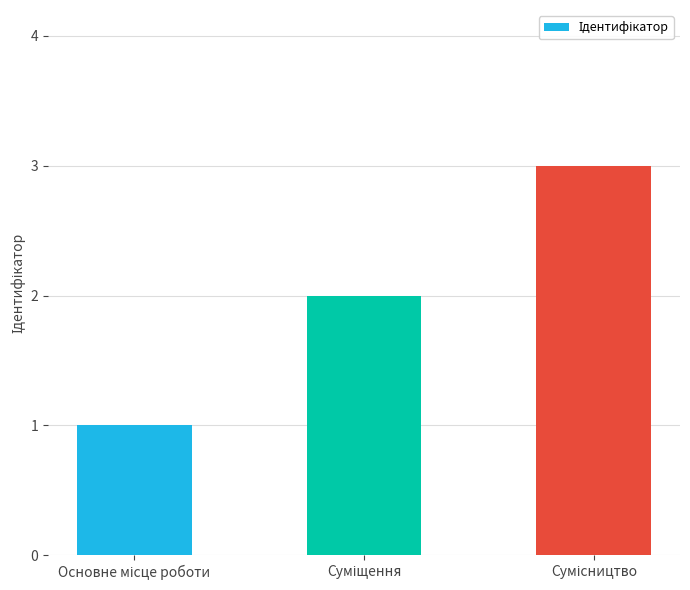

What is the minimum value shown in the chart?

1